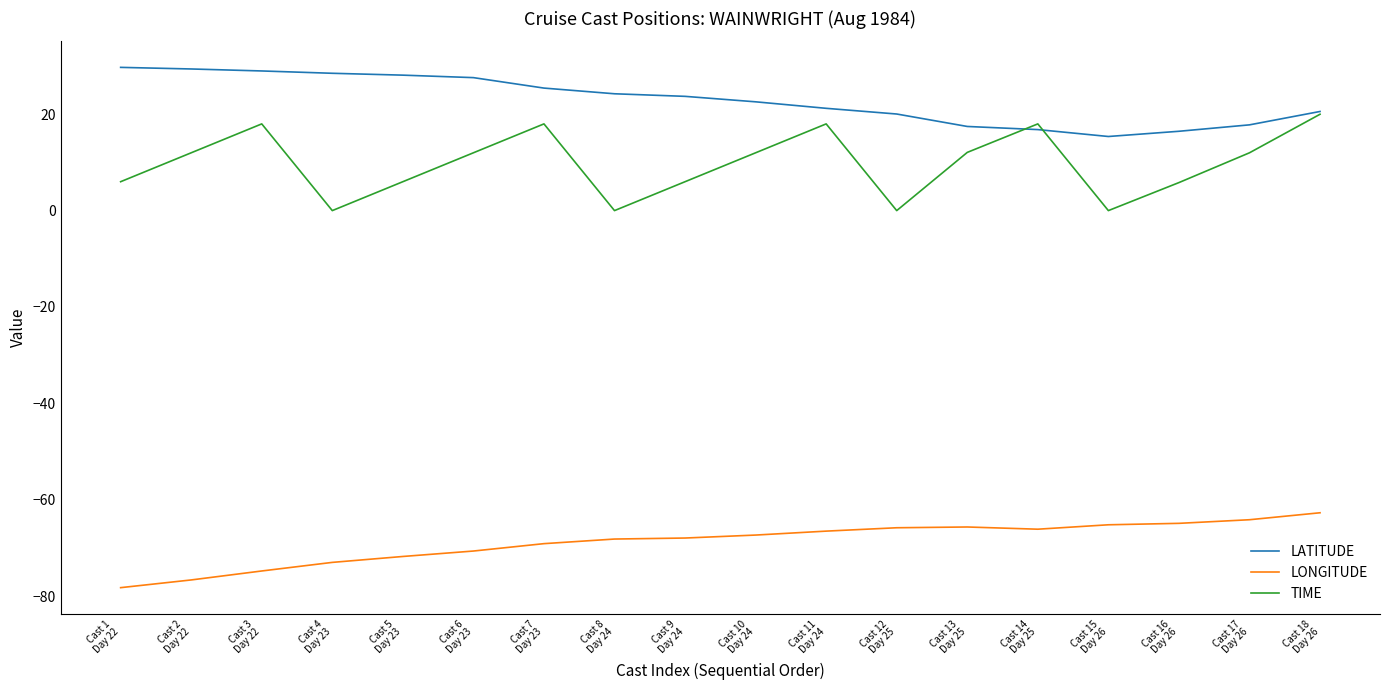

Does the chart have visible grid lines?

No